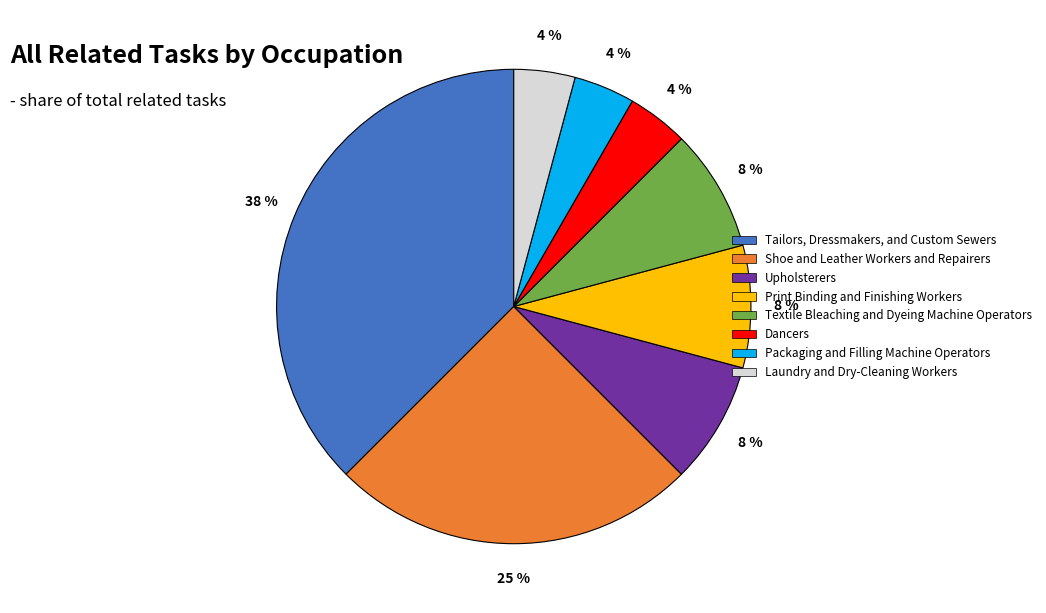

To the nearest percent, what percentage of the pie is Upholsterers?

8%